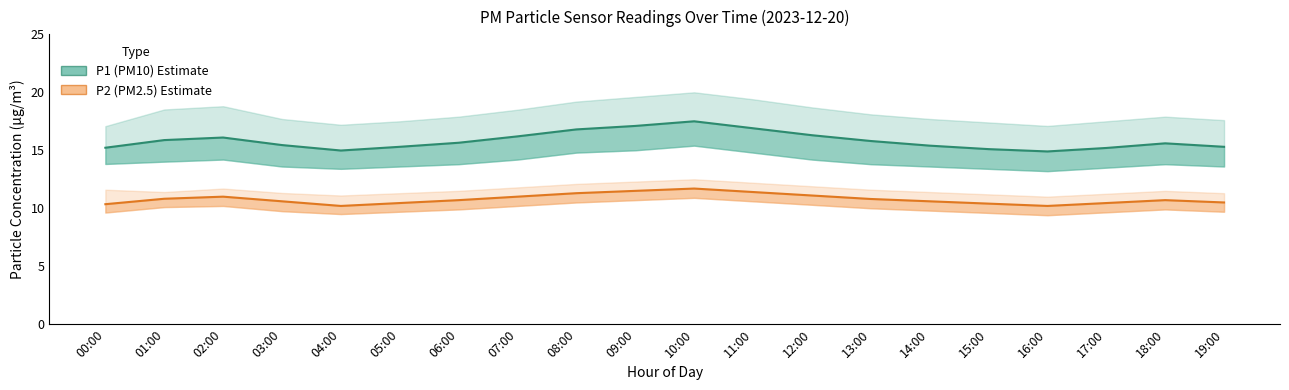

Is it true that P2 (PM2.5) Estimate equals 14.8 at 17:00?

False